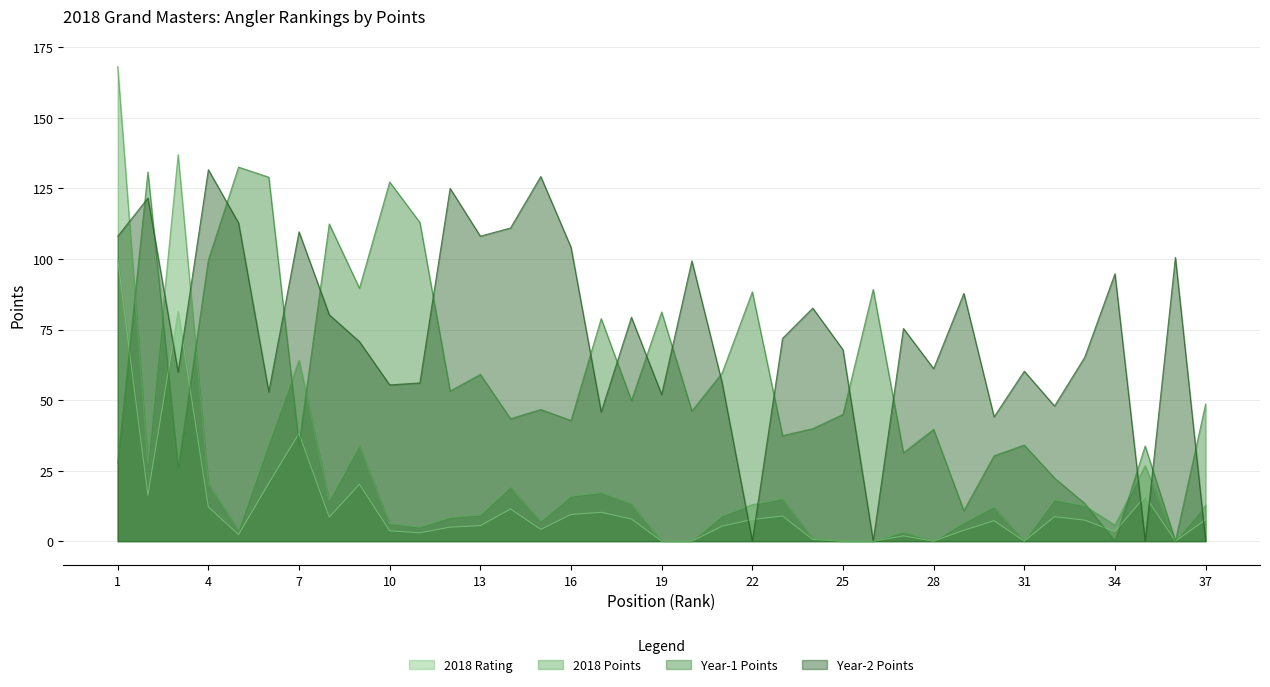

At which category does 2018 Rating reach its first local peak?

3